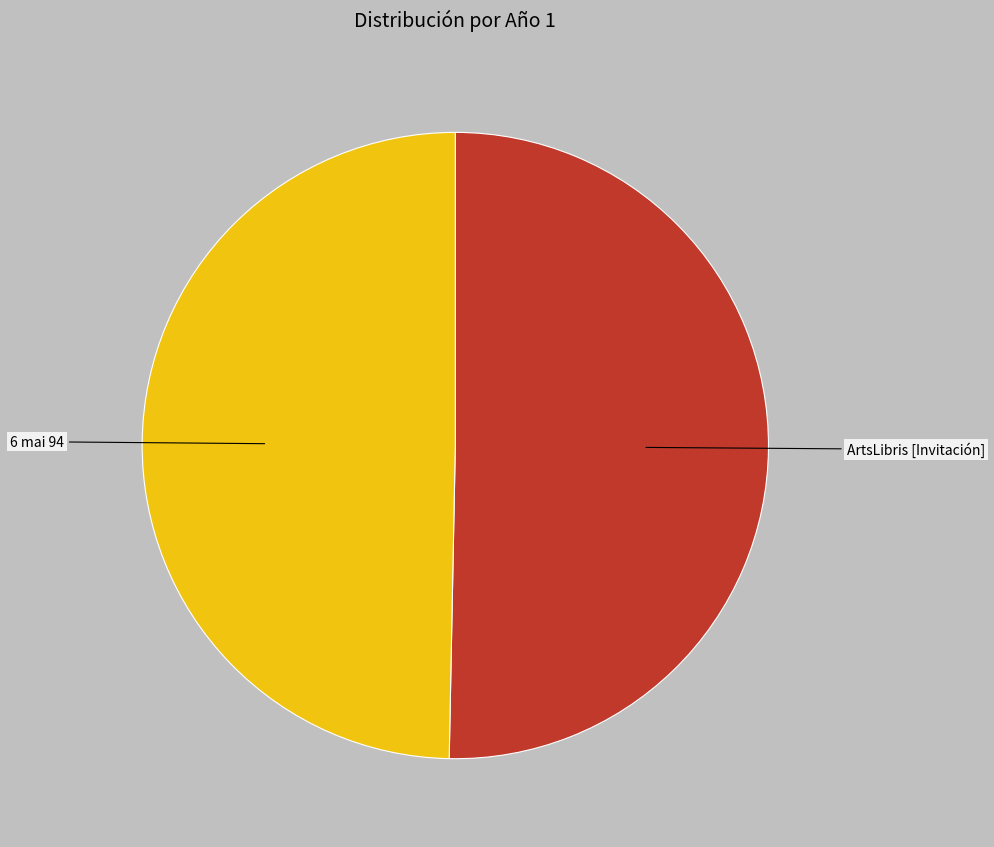

Which slice represents more than half of the pie?

ArtsLibris [Invitación]